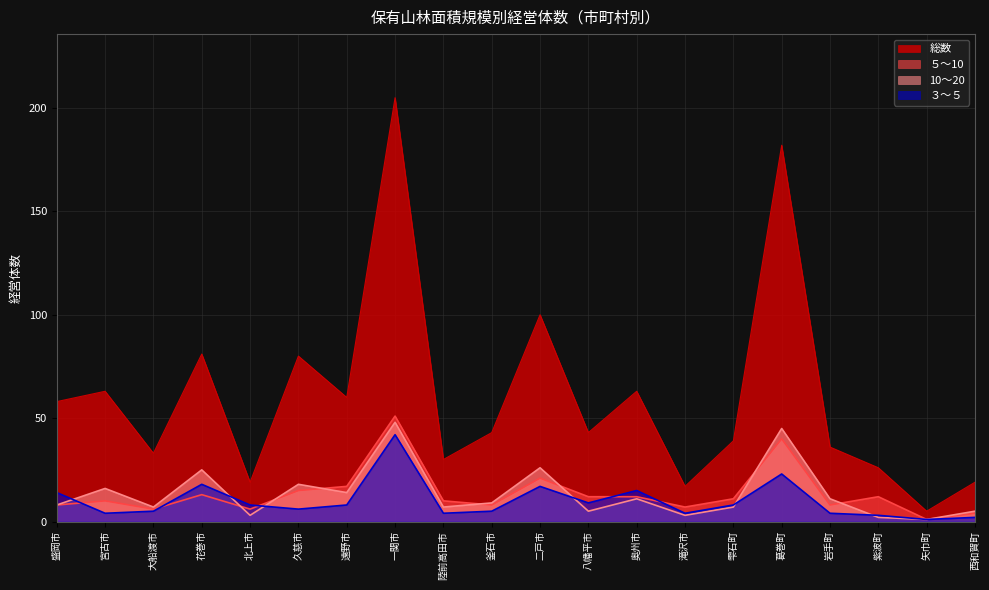

True or false: 10～20 and ３～５ intersect in this chart.

True